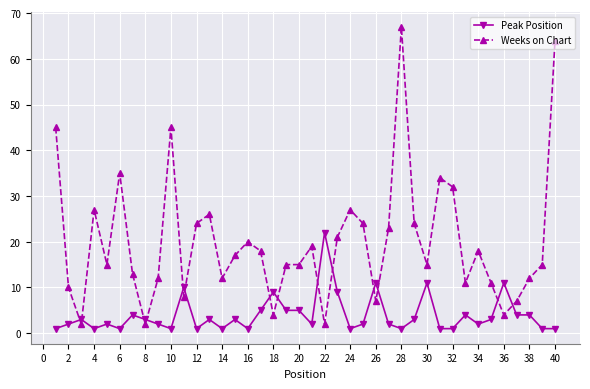

Which series has the largest total across all categories?

Weeks on Chart